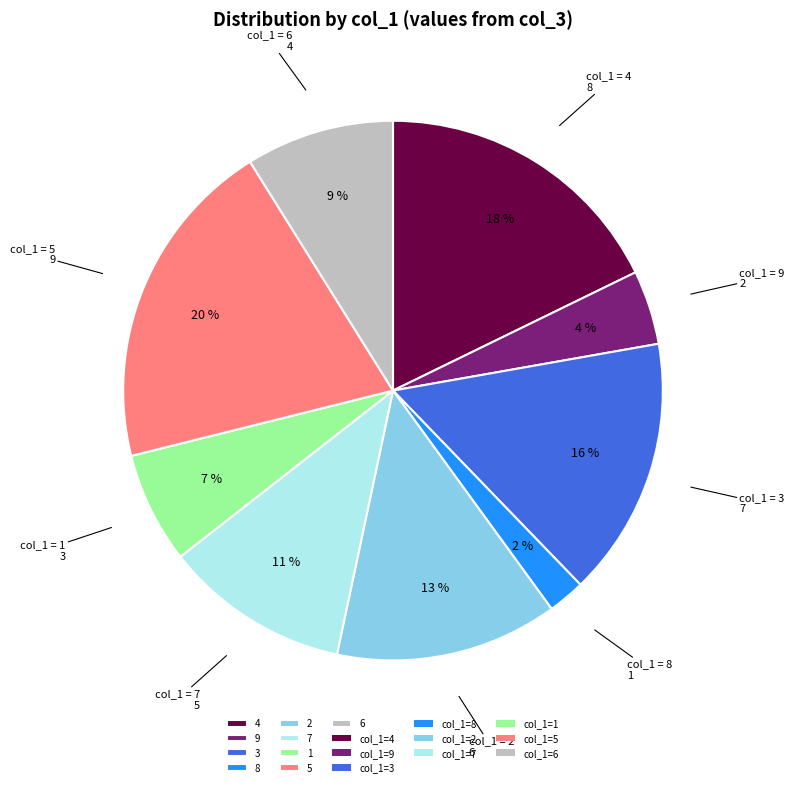

Which has a higher value, 8 or 3?

3